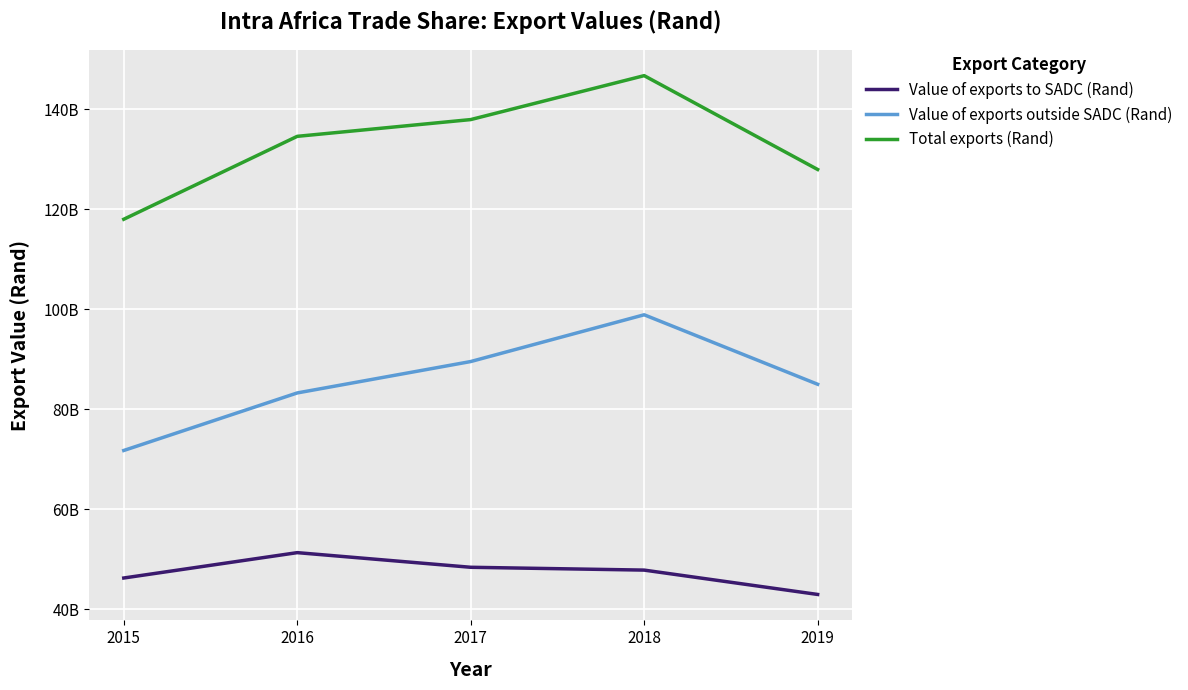

Which series has the largest total across all categories?

Total exports (Rand)